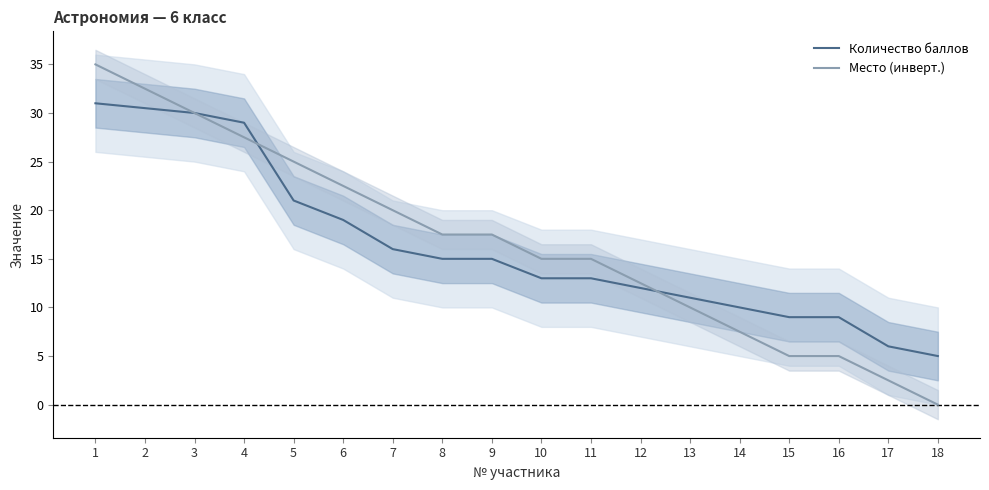

What are all the series names shown in the legend?

Количество баллов, Место (инверт.)